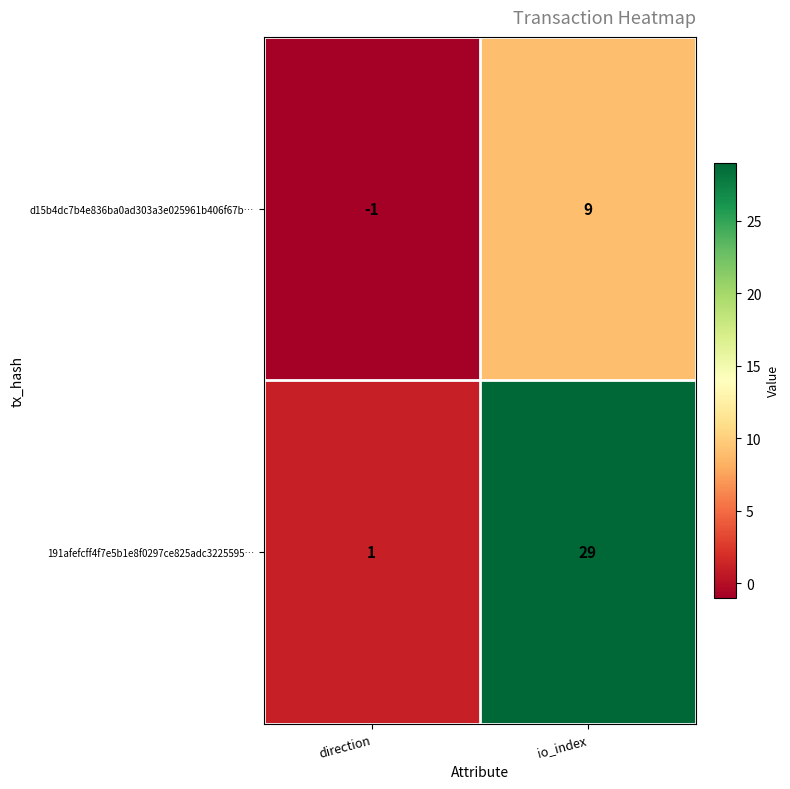

How many series are shown in this chart?

2